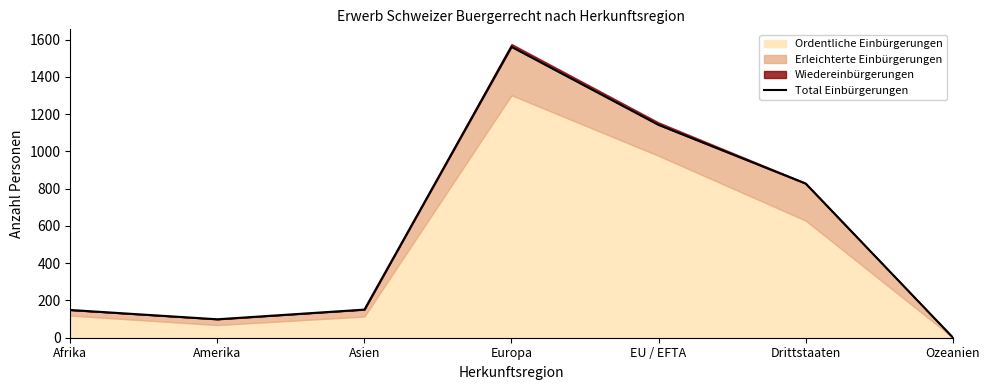

Read the value at Europa.

1562